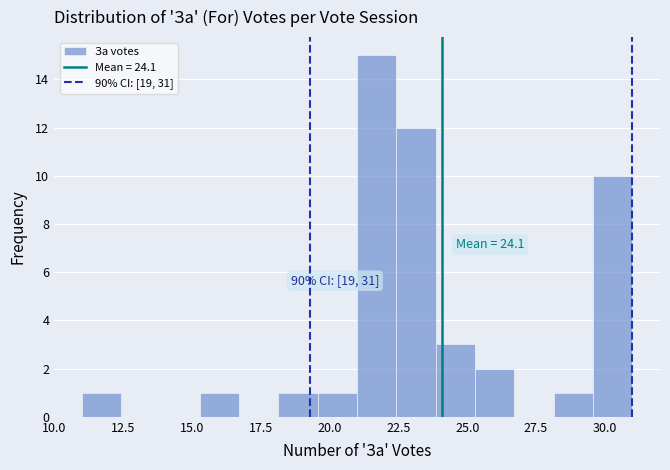

Read against the x-axis, roughly where is the centre of the tallest bar?

21.5